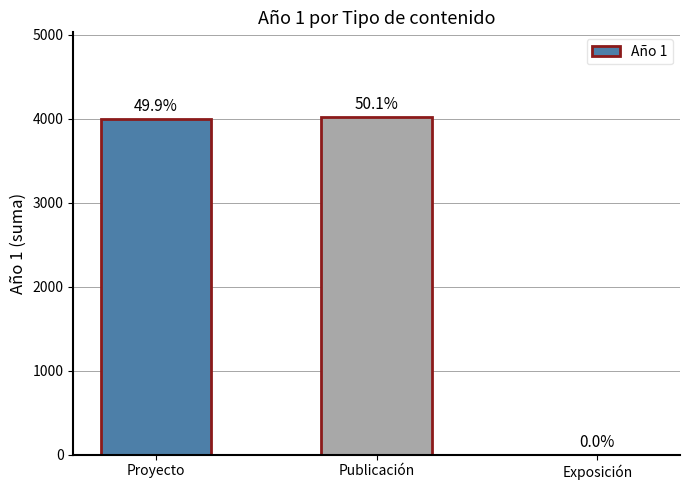

What is the label of the 1st bar from the left?

Proyecto